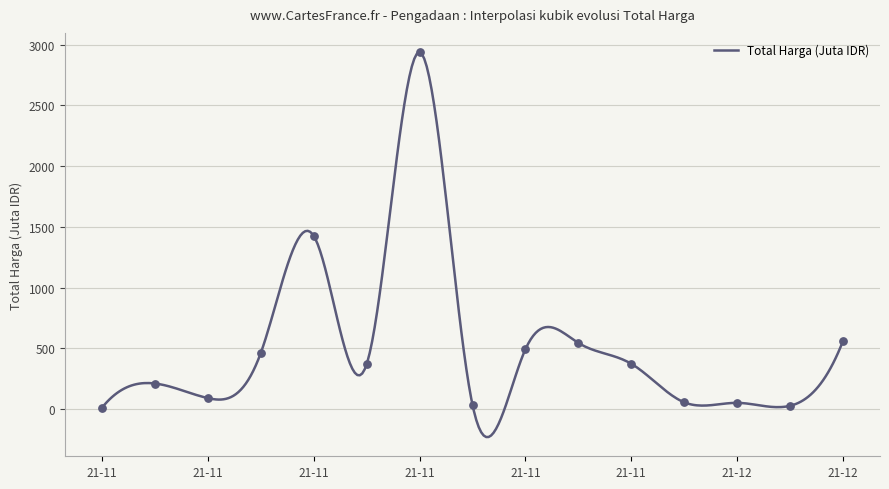

Between 2021-11-08 and 2021-12-09, which is larger?

2021-12-09